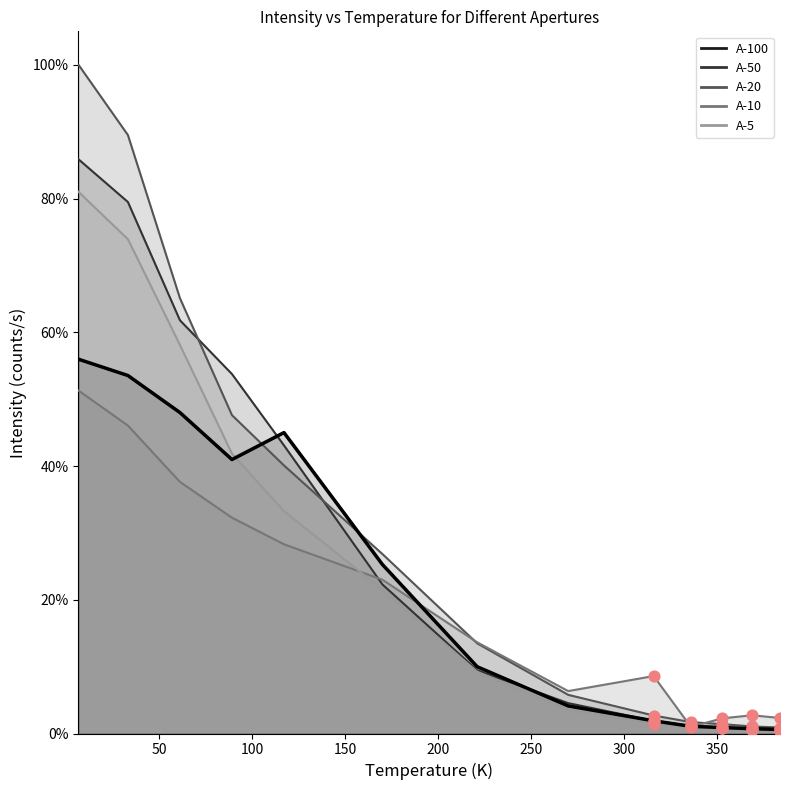

At how many categories does at least one series exceed 0?

13